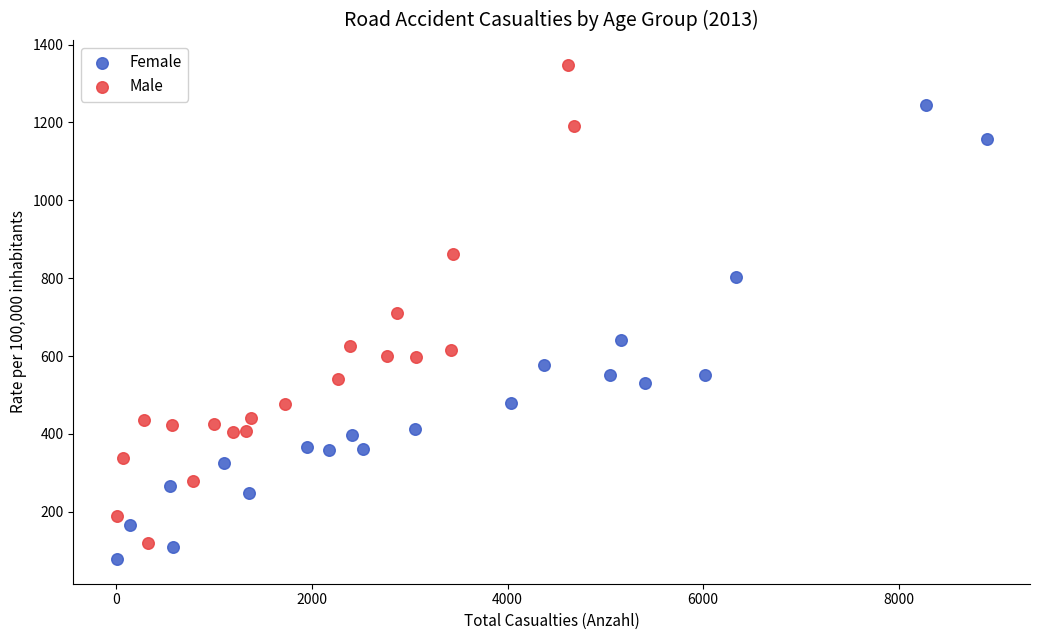

What are all the series names shown in the legend?

Female, Male